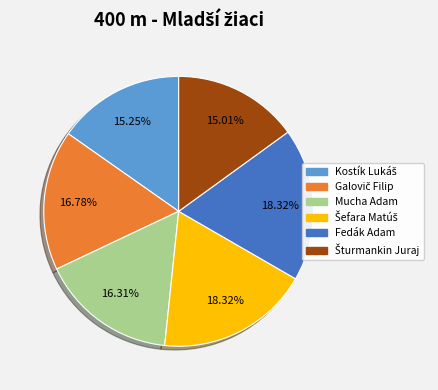

To the nearest percent, what is the difference between the largest and smallest slice percentages?

3%